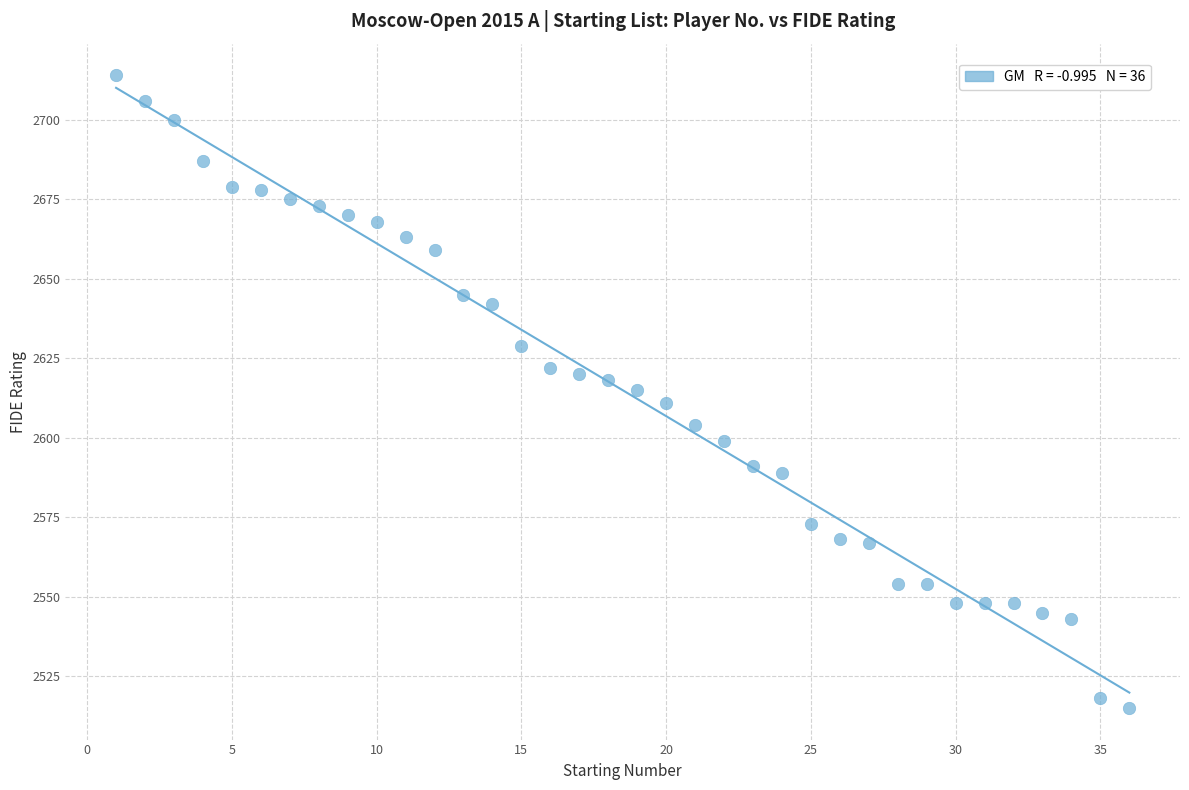

What is the range of Y values (max minus min)?

199